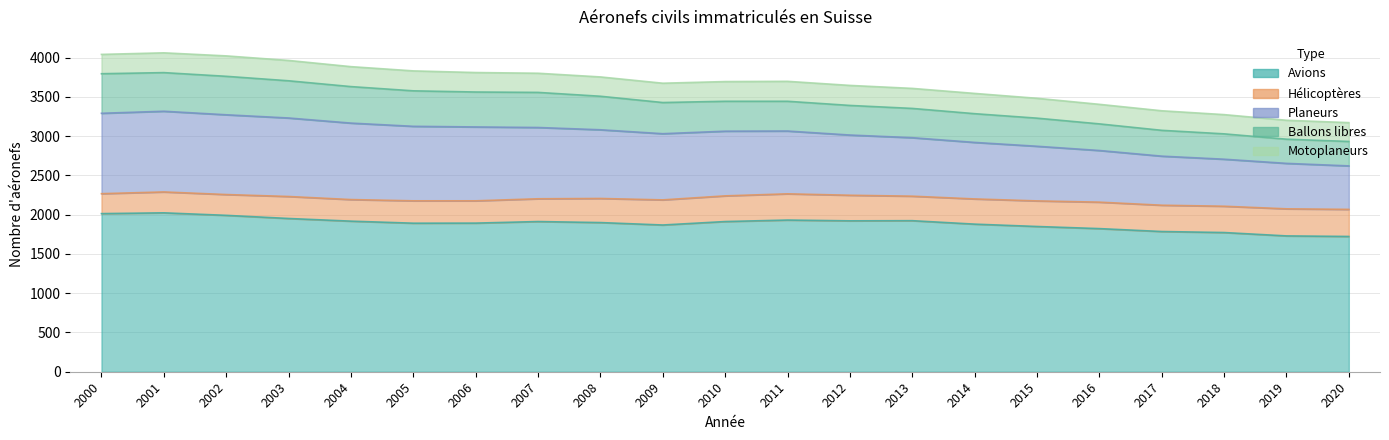

What is the minimum value for Planeurs?

554